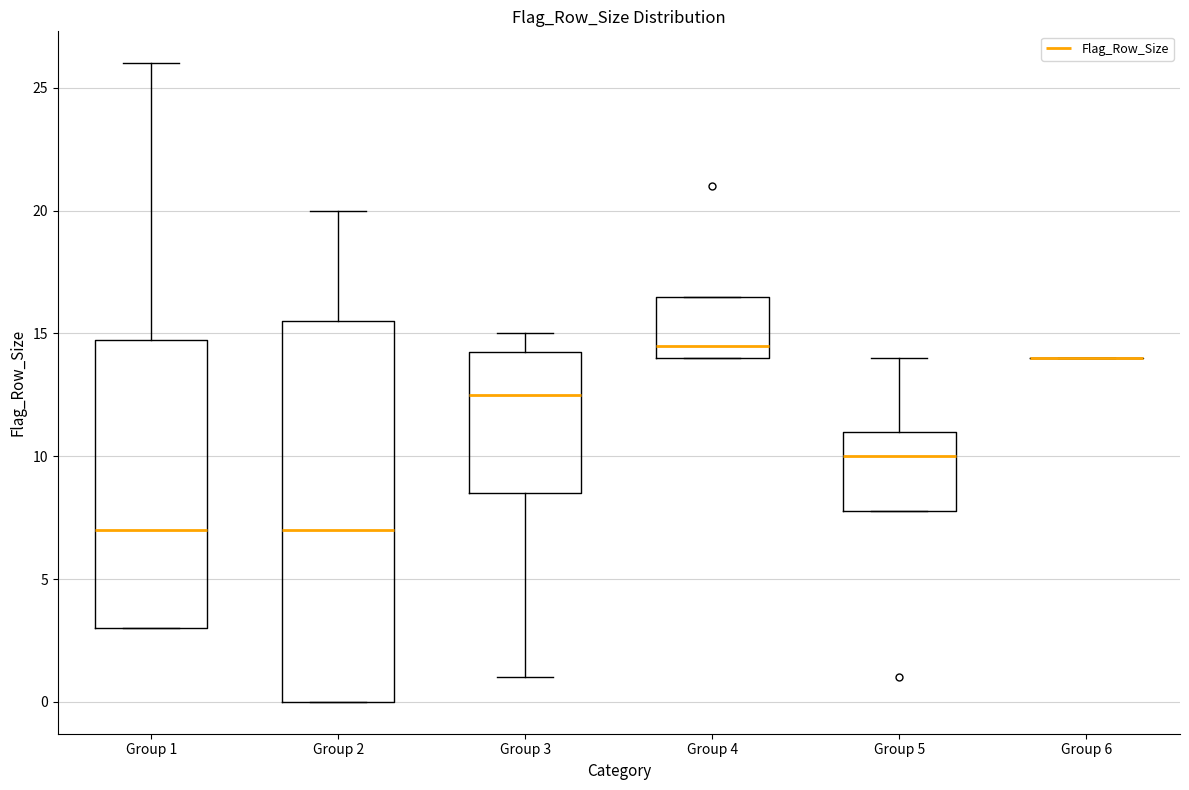

Comparing the boxes themselves (not the whiskers), which one is the tallest?

Group 2